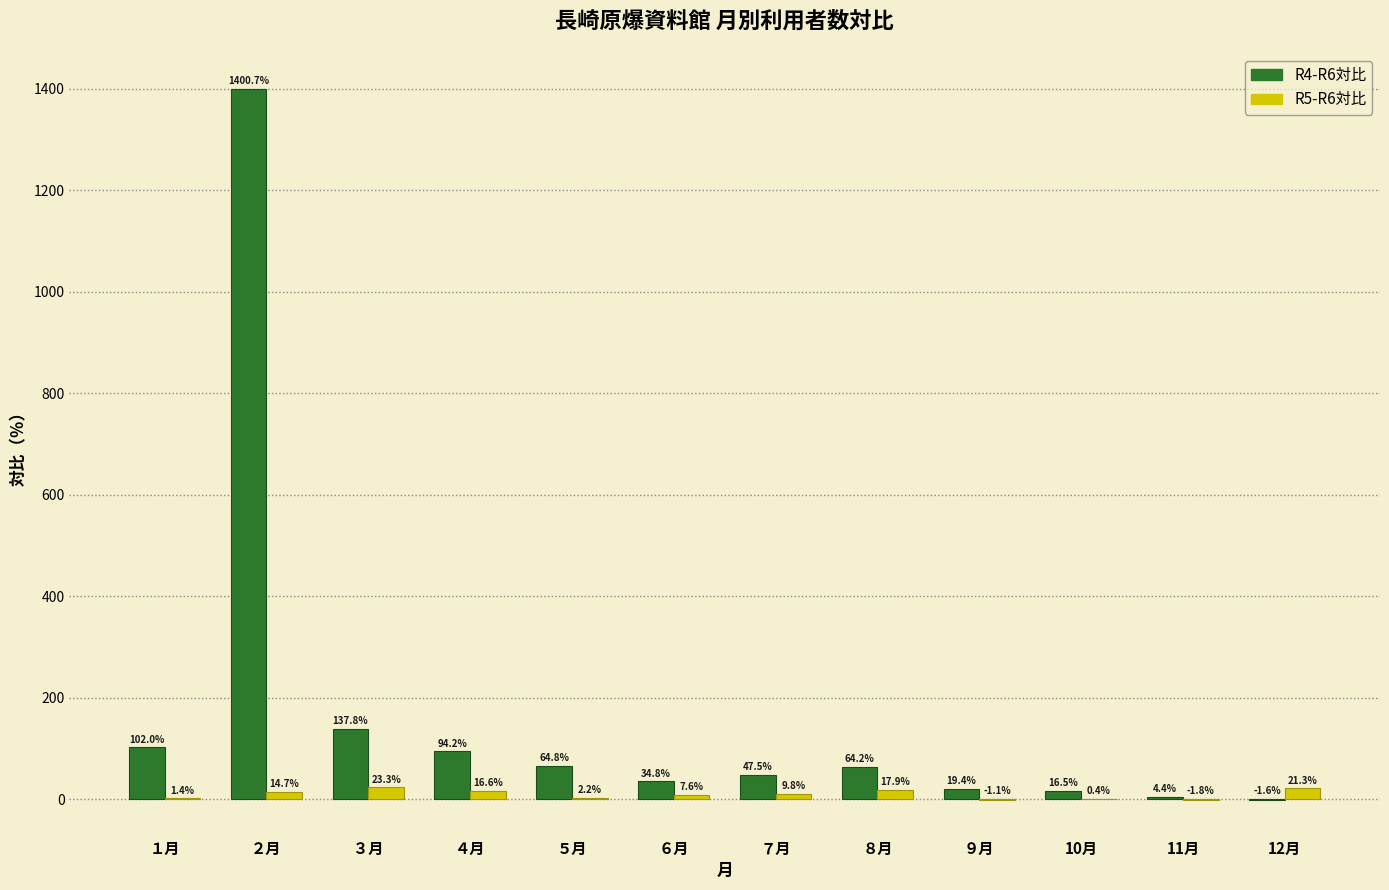

Reading left to right, extract all data points from this chart.

R4-R6対比: １月=102.0	２月=1400.7	３月=137.8	４月=94.2	５月=64.8	６月=34.8	７月=47.5	８月=64.2	９月=19.4	10月=16.5	11月=4.4	12月=-1.6
R5-R6対比: １月=1.4	２月=14.7	３月=23.3	４月=16.6	５月=2.2	６月=7.6	７月=9.8	８月=17.9	９月=-1.1	10月=0.4	11月=-1.8	12月=21.3